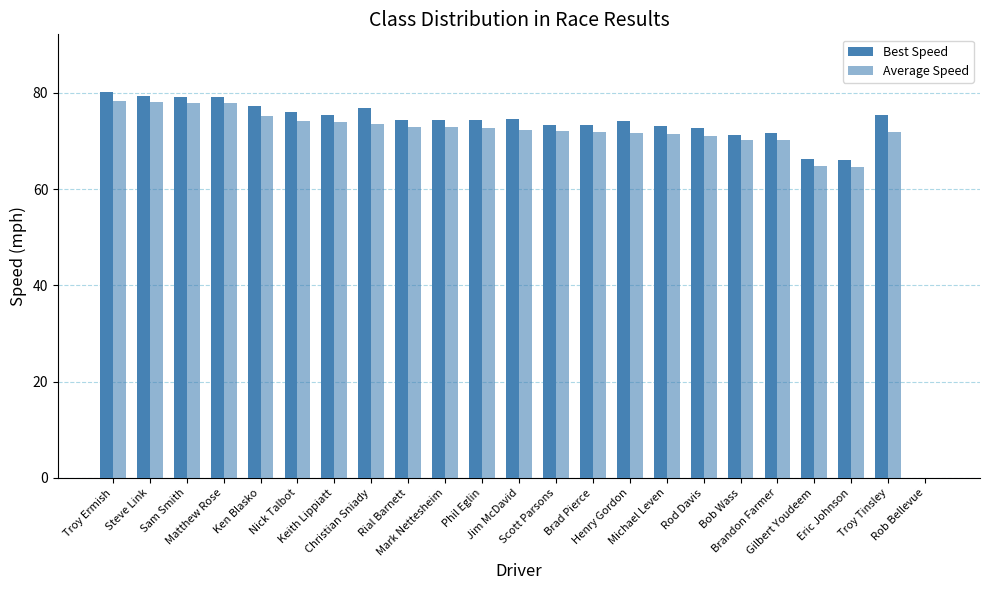

How many groups of bars are there?

23